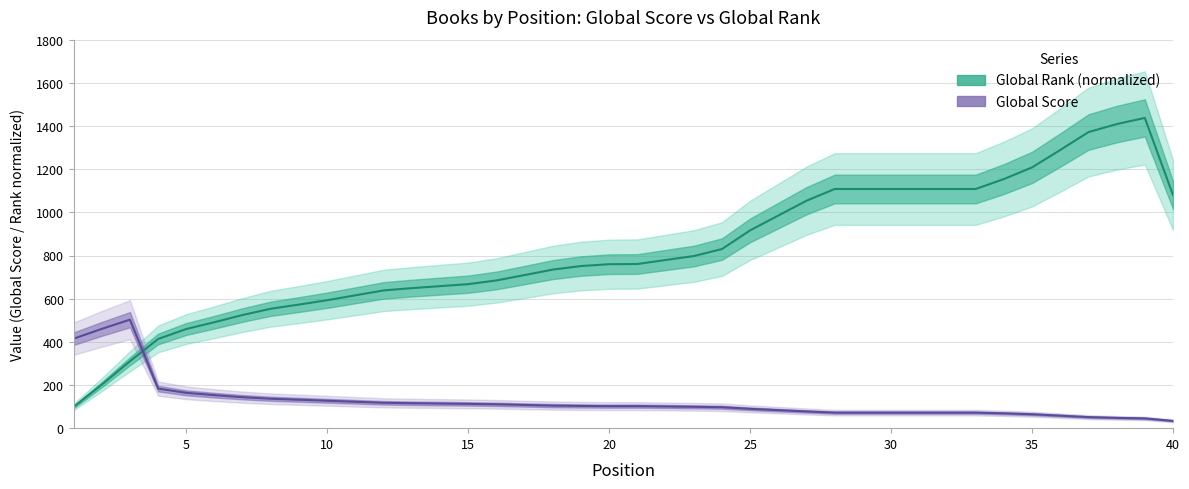

True or false: the data has more than 0 interior local peaks.

True